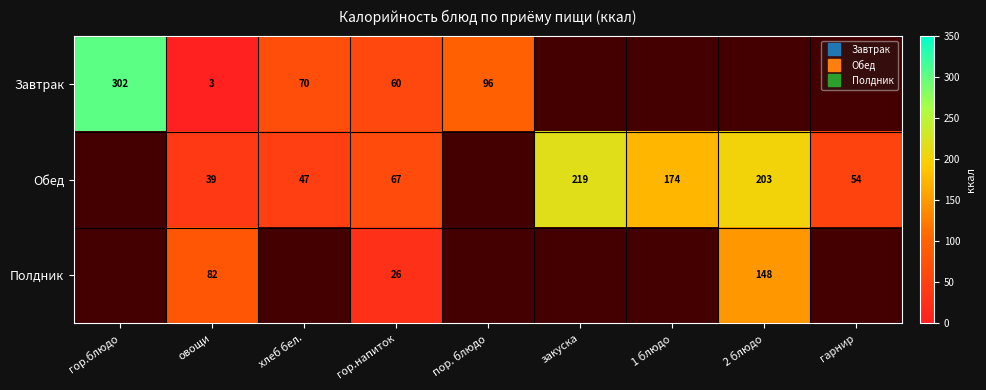

What is the maximum value for Обед?

218.6